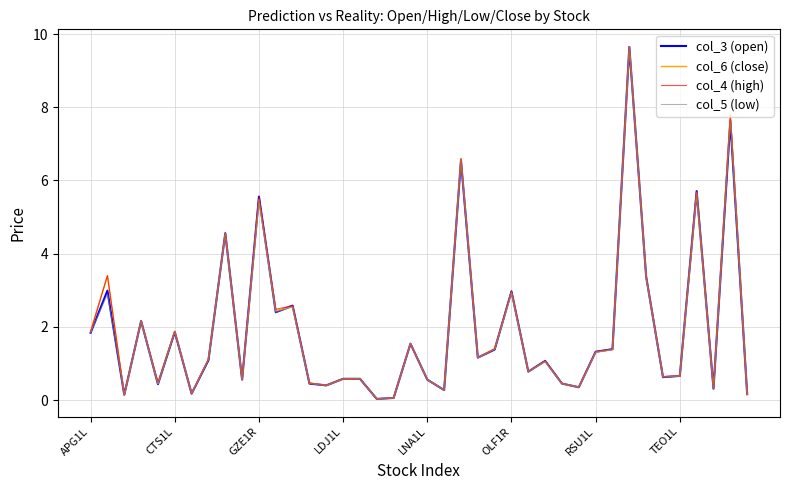

What is the maximum value shown in the chart?

9.7